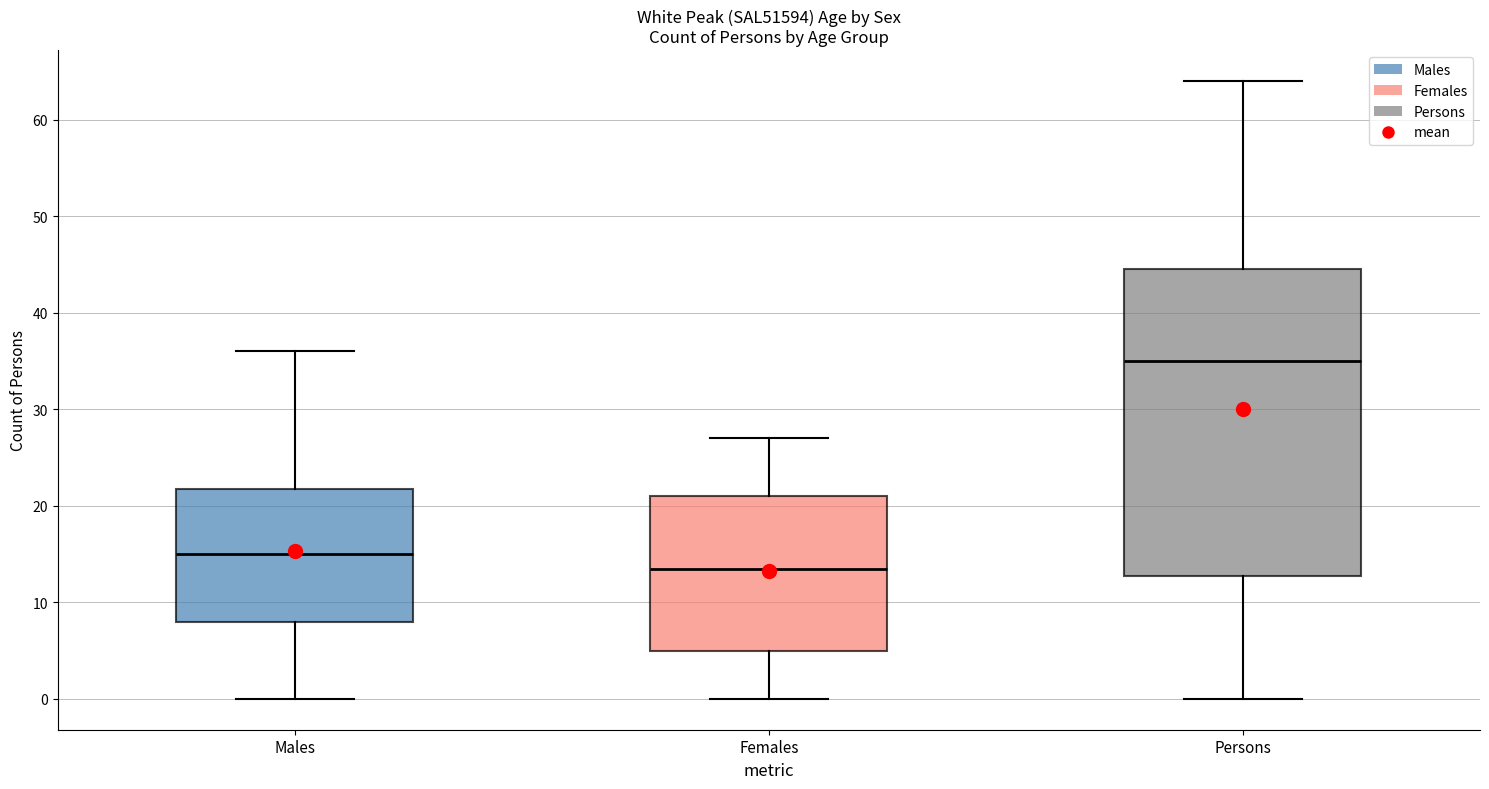

Reading left to right, read every box against the y-axis: the position of its median line, the range the box covers, and the ends of its whiskers. The values are not printed on the chart, so give them approximately, as read against the axis.

Males: median 15, box 8 to 22, whiskers 0 to 36
Females: median 14, box 5 to 21, whiskers 0 to 27
Persons: median 35, box 13 to 45, whiskers 0 to 64